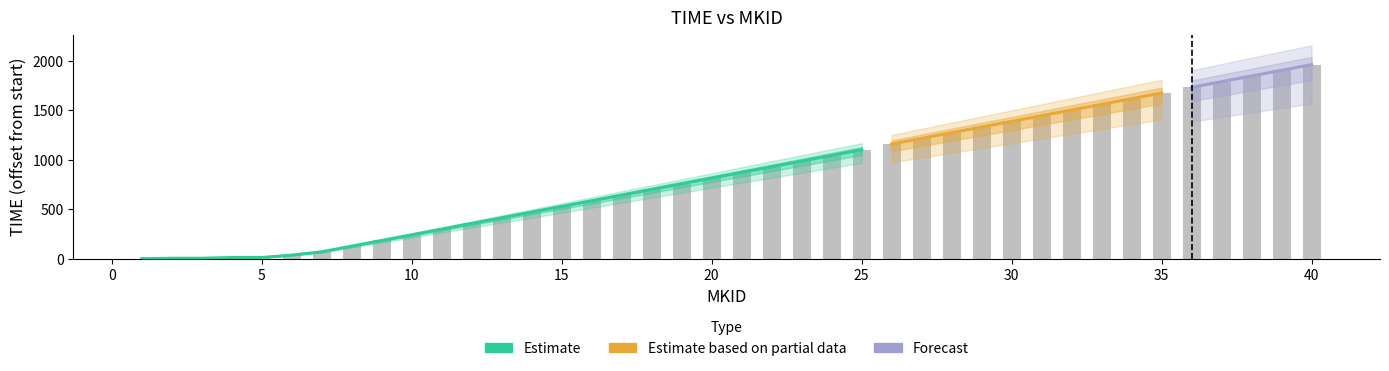

What is the ratio of the value at 30 to the value at 2?

310.1